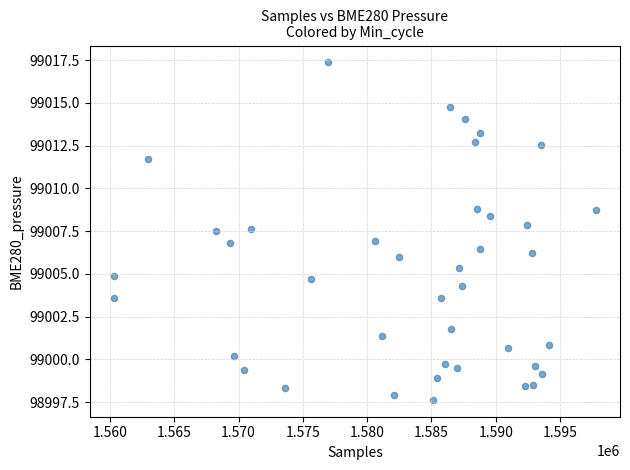

What is the range of X values (max minus min)?

37501.0